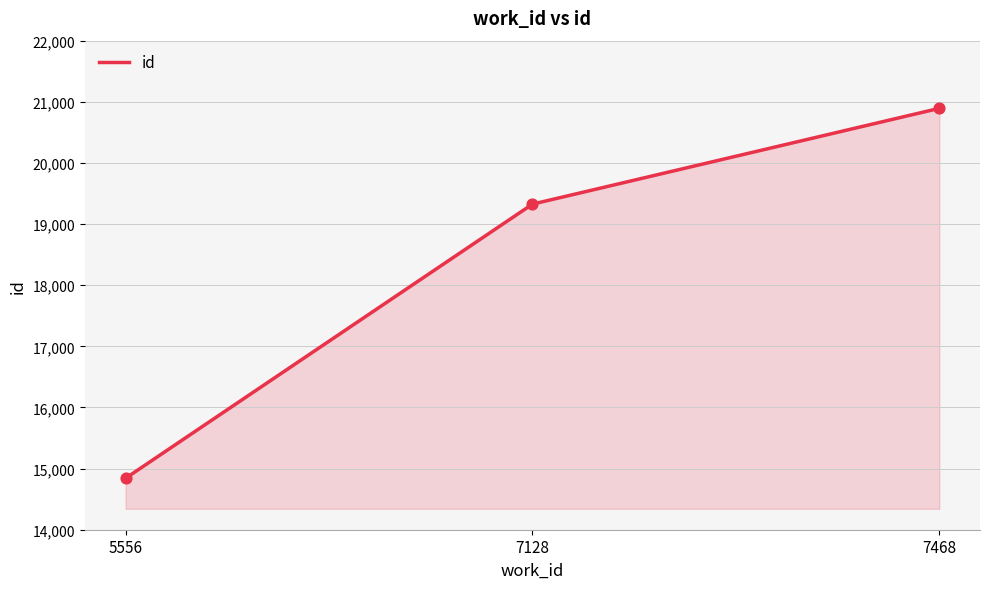

Approximately how many times larger is the value at 7128 compared to 5556?

1.3